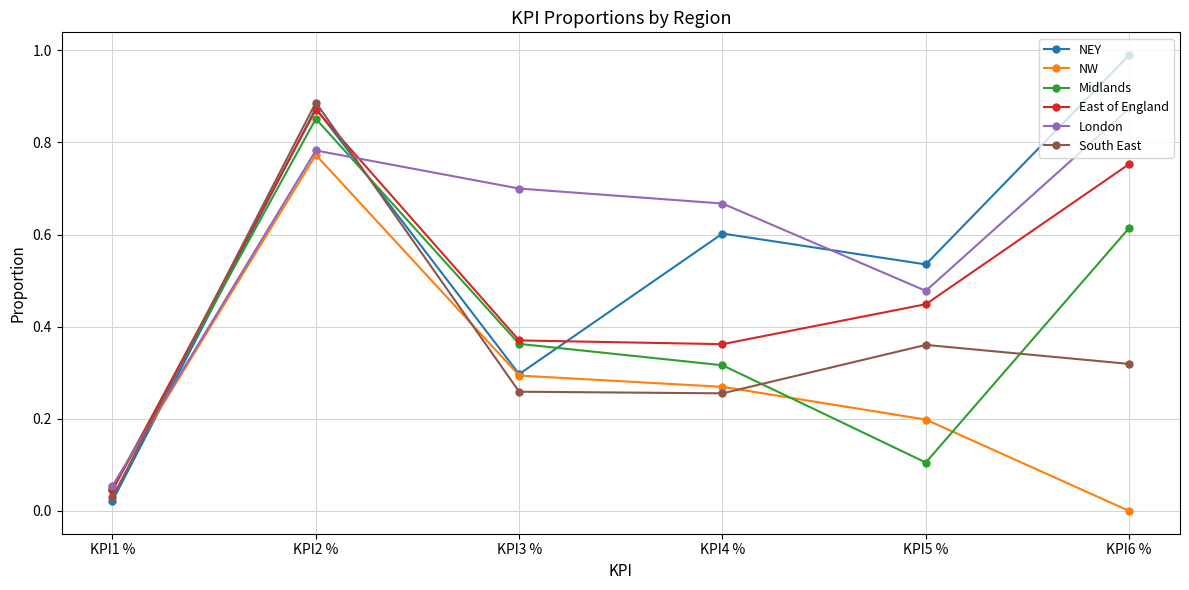

At which category does Midlands reach its first local valley?

KPI5 %